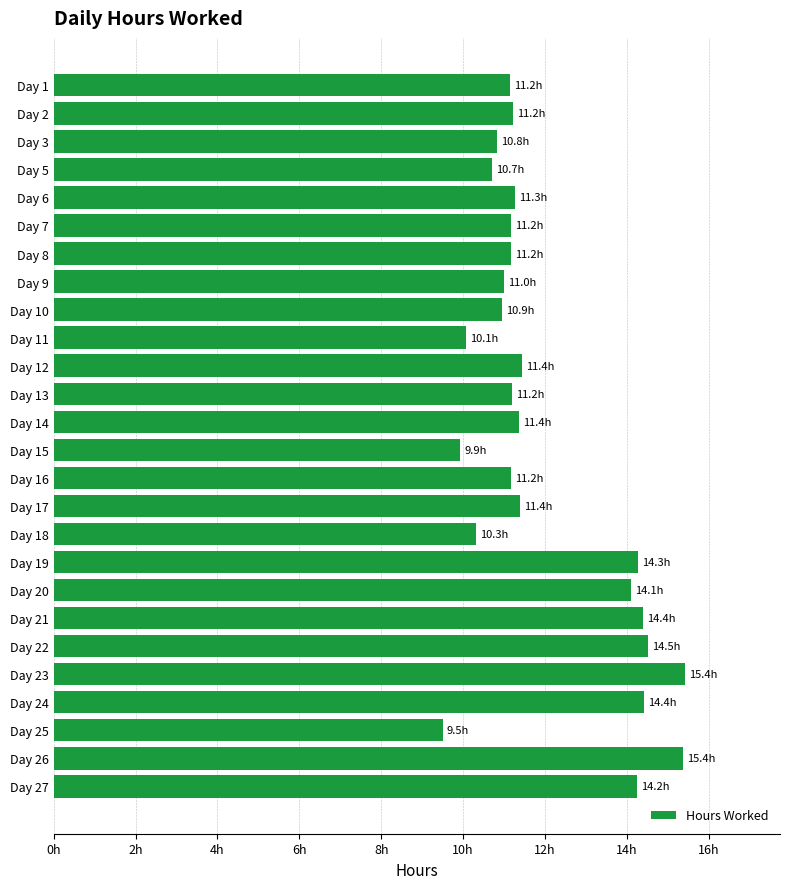

Are the bars horizontal?

Yes